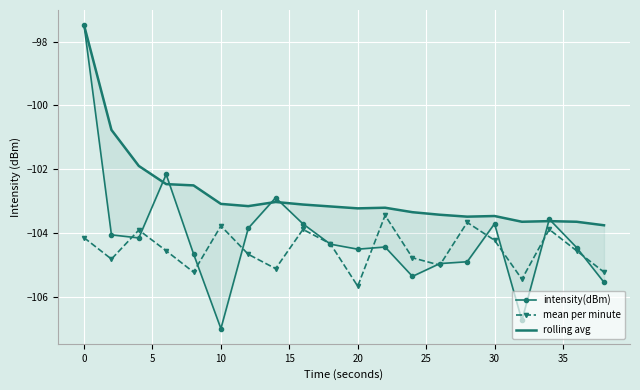

Which category has the lowest value in the mean per minute series?

20